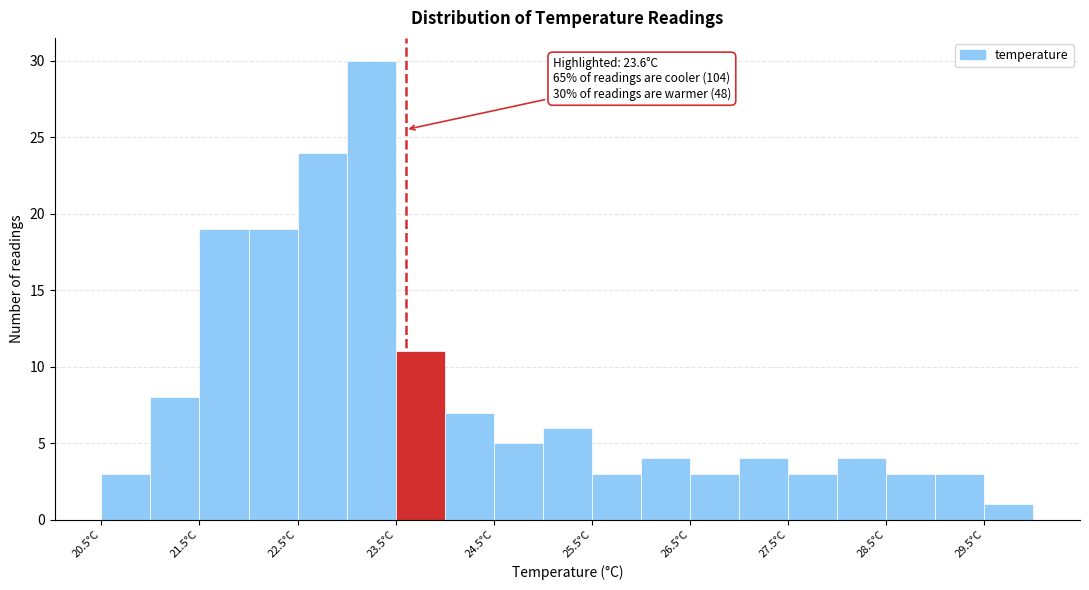

Over which range of the x-axis is the bar tallest?

23.0 to 23.5